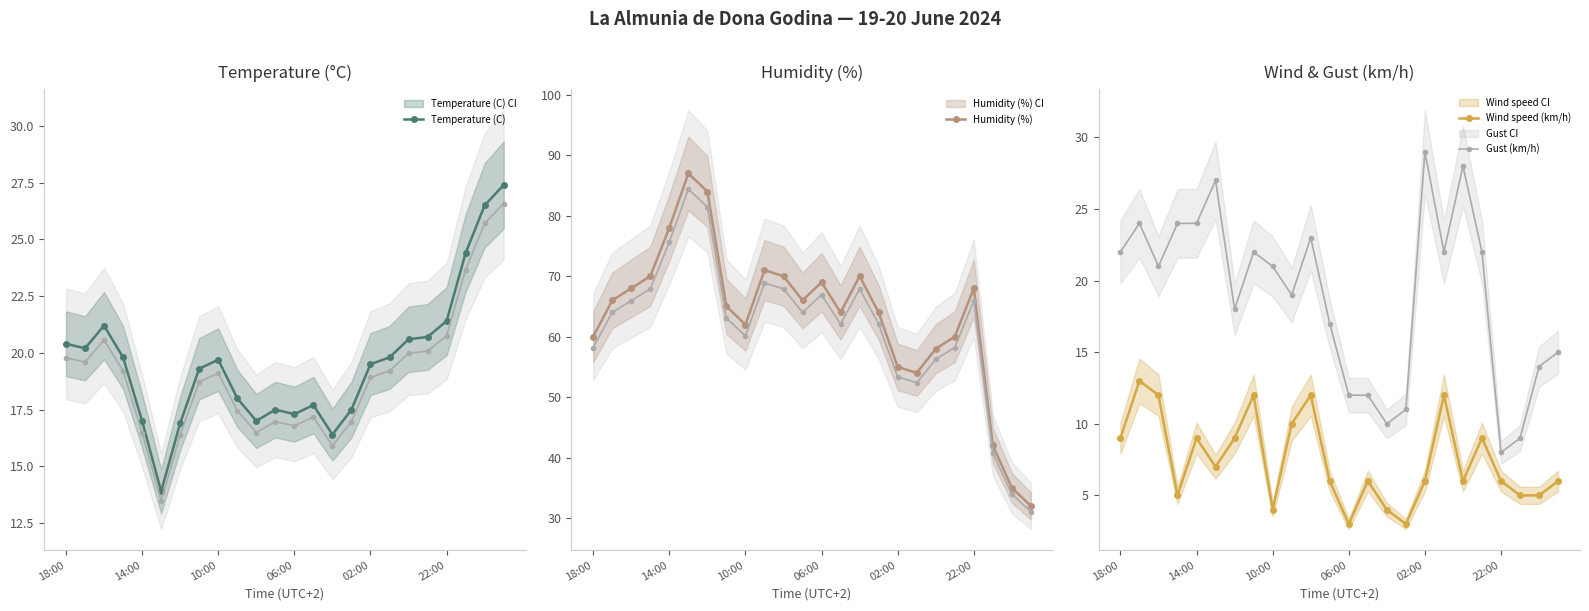

At which label does Temperature (C) first exceed 19?

18:00